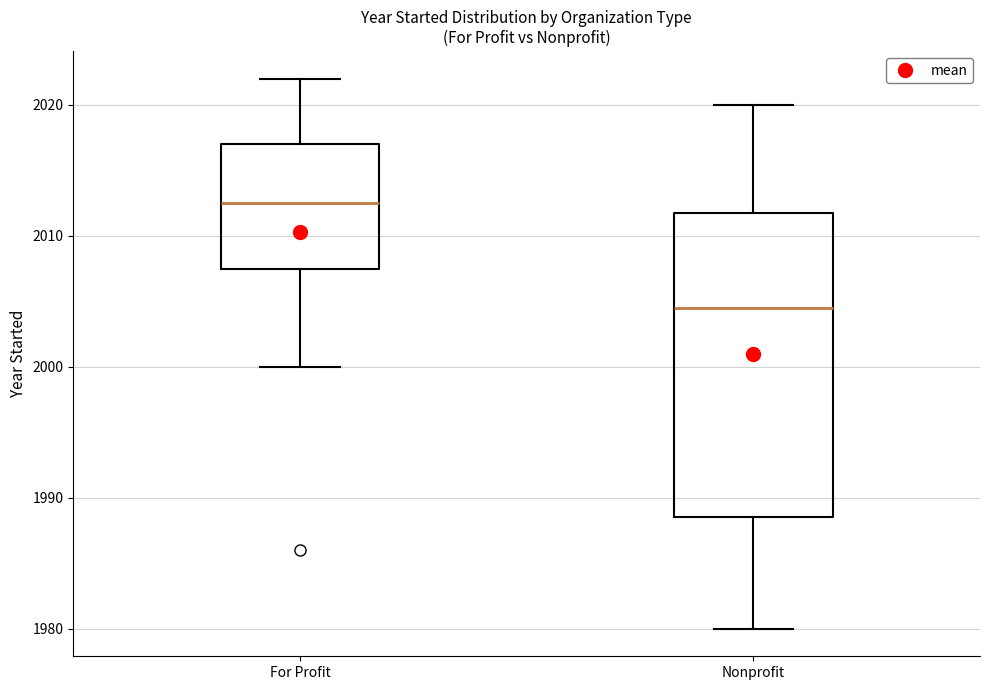

Comparing the boxes themselves (not the whiskers), which one is the tallest?

Nonprofit